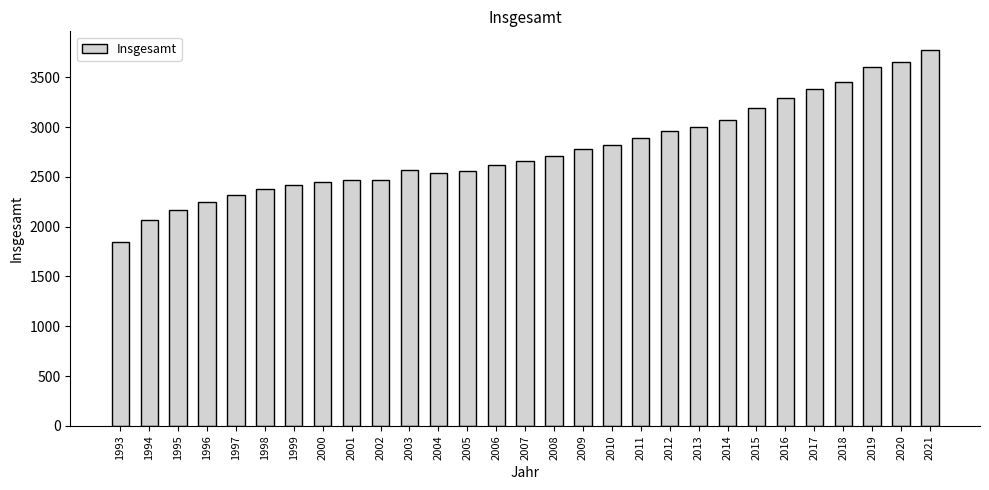

Are the bars horizontal?

No